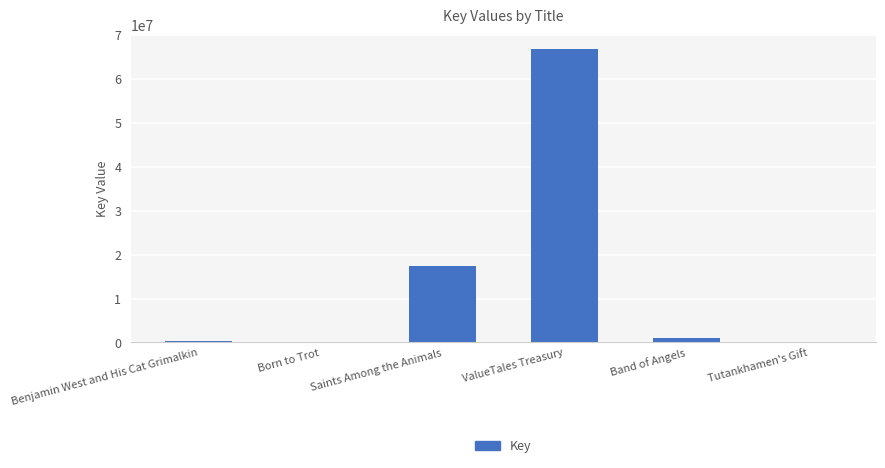

Between ValueTales Treasury and Benjamin West and His Cat Grimalkin, which is larger?

ValueTales Treasury